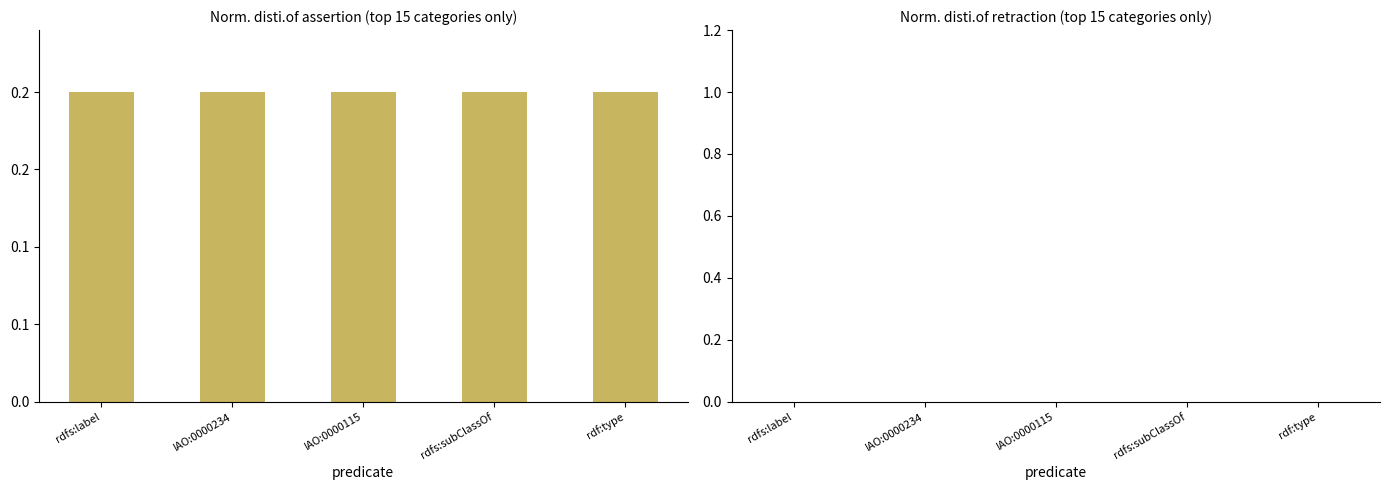

At which label does retraction reach its minimum?

rdfs:label